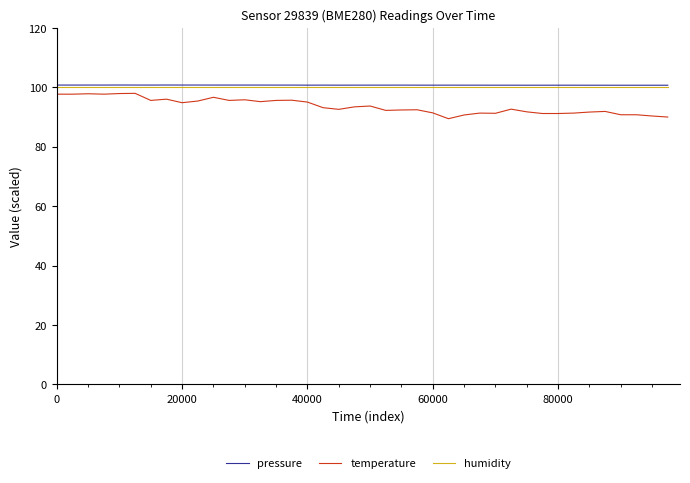

Which series has the widest spread of values?

temperature